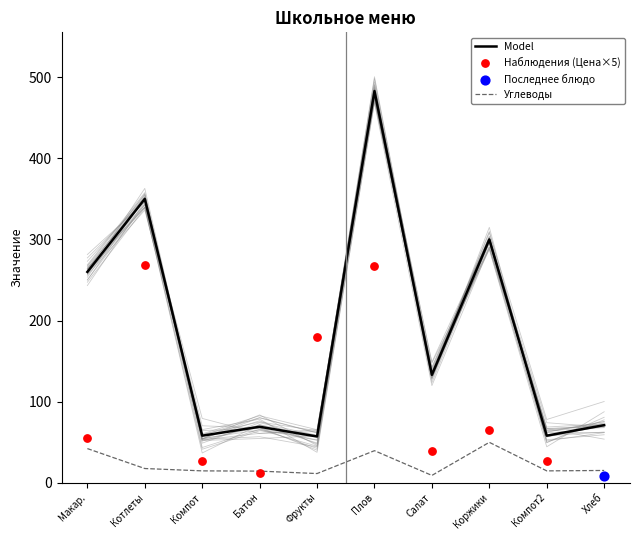

What is the total value across all series at Макар.?

356.6